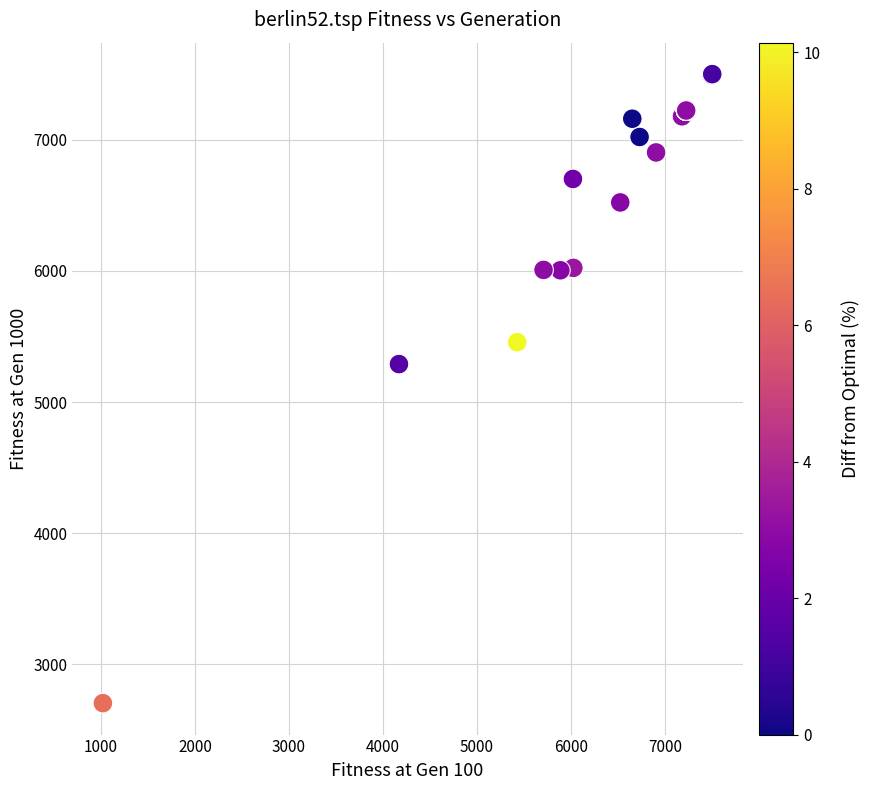

What Y value in the scatter plot is closest to 5103?

5290.2